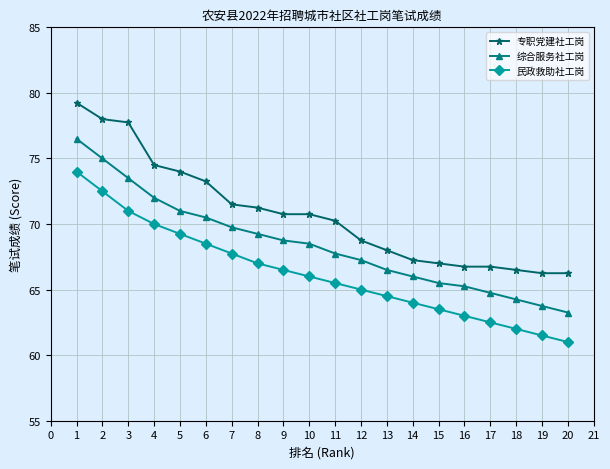

What is the maximum value for 综合服务社工岗?

76.5